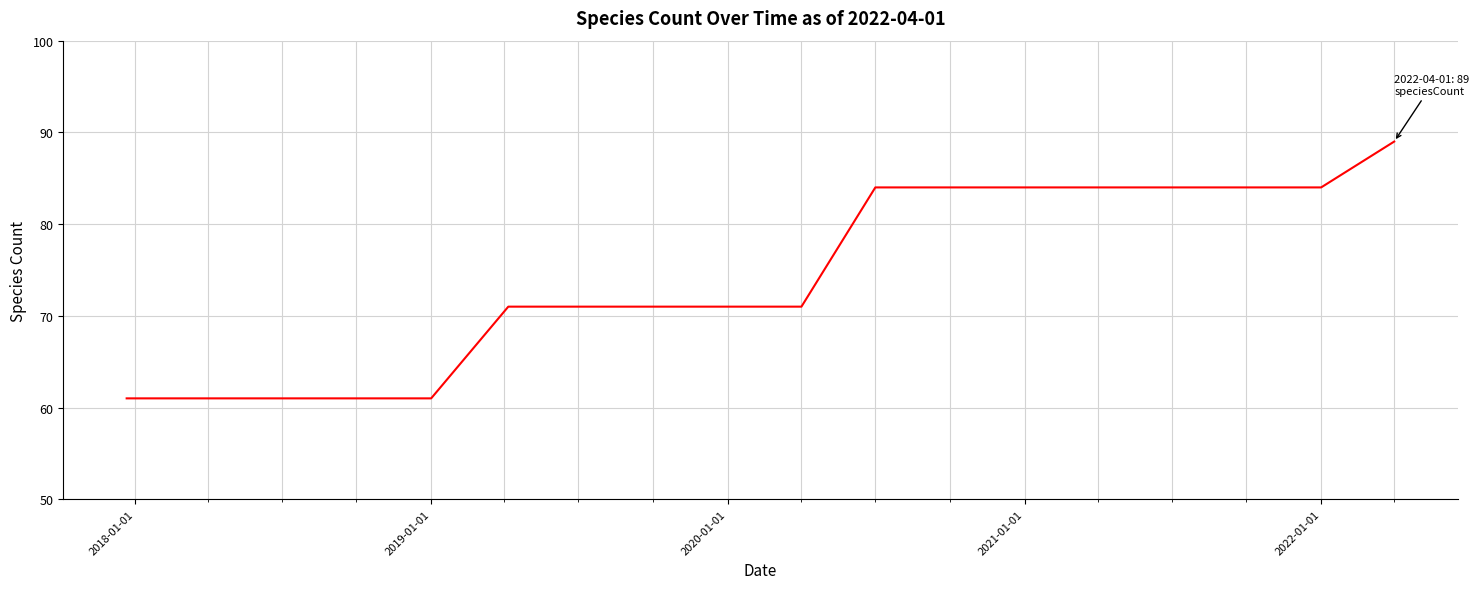

What is the difference between the maximum and minimum values?

28